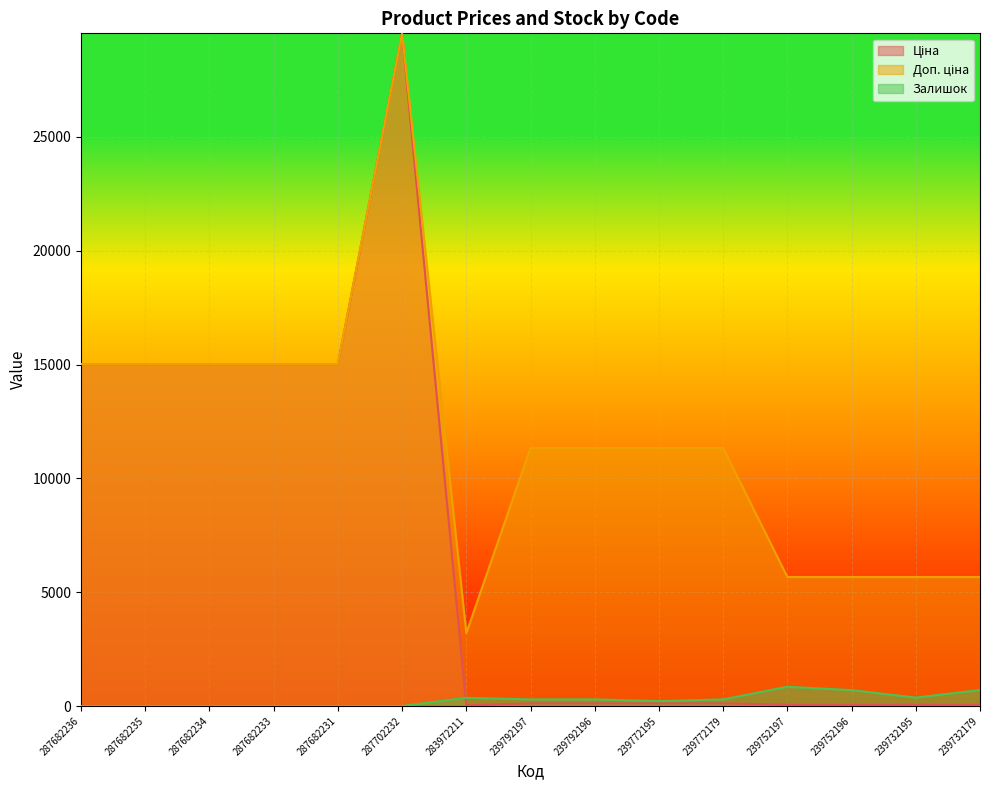

Reading right to left, transcribe all the data shown in this chart.

Ціна: 56.7	56.7	56.7	56.7	113.3	113.3	113.3	113.3	32.0	29548.9	15019.2	15019.2	15019.2	15019.2	15019.2
Доп. ціна: 5667.0	5667.0	5667.0	5667.0	11334.0	11334.0	11334.0	11334.0	3205.0	29548.9	15019.2	15019.2	15019.2	15019.2	15019.2
Залишок: 702.0	370.0	698.0	845.0	290.0	215.0	290.0	289.0	360.0	0.0	0.0	0.0	0.0	0.0	0.0